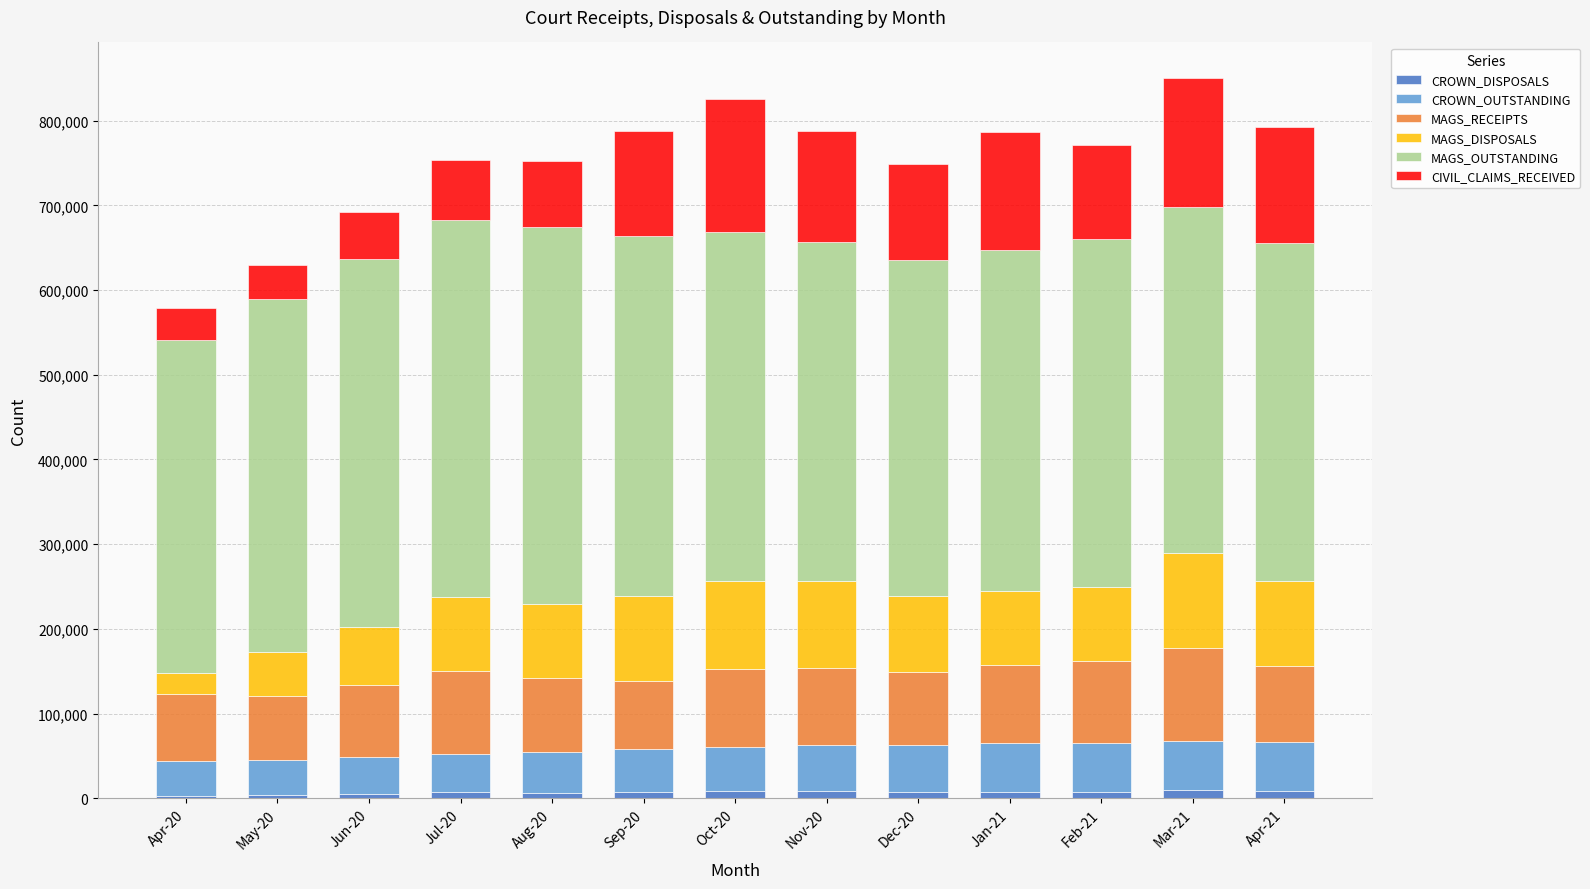

What are all the series names shown in the legend?

CROWN_DISPOSALS, CROWN_OUTSTANDING, MAGS_RECEIPTS, MAGS_DISPOSALS, MAGS_OUTSTANDING, CIVIL_CLAIMS_RECEIVED